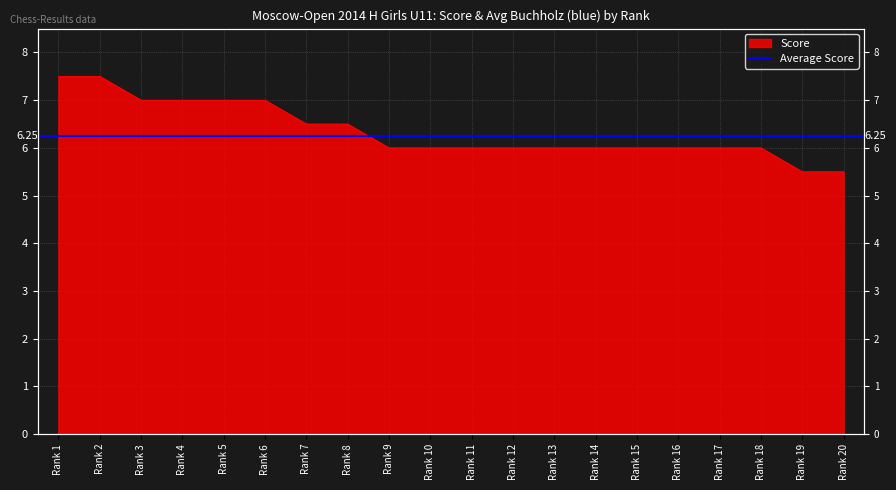

Count the number of values greater than 6.

8